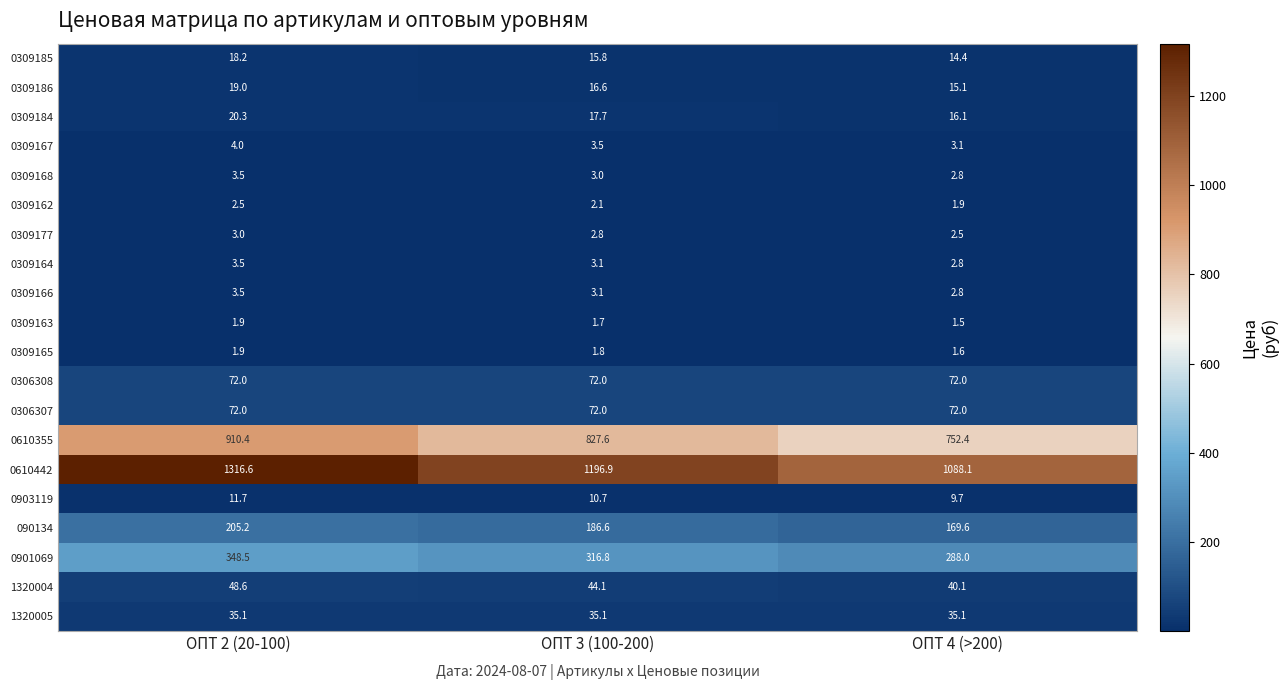

At which label does 0309165 reach its peak?

ОПТ 2 (20-100)